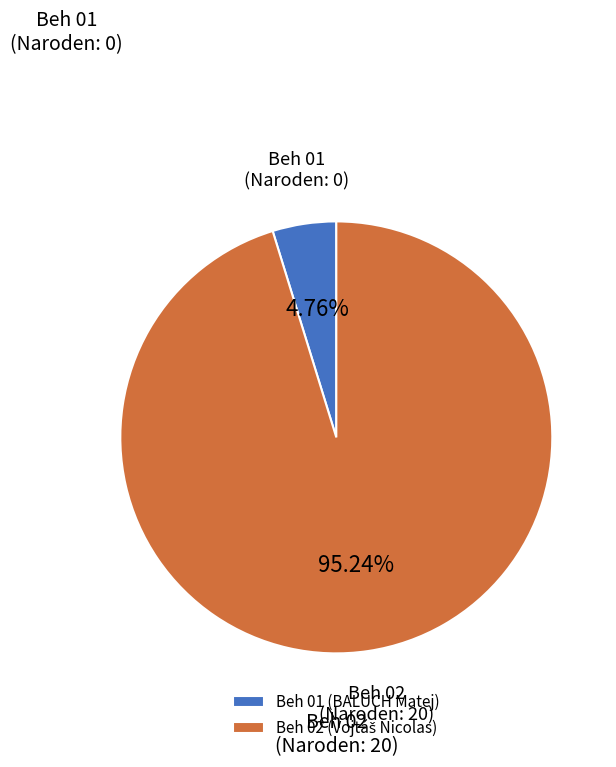

Count the number of slices in the pie.

2